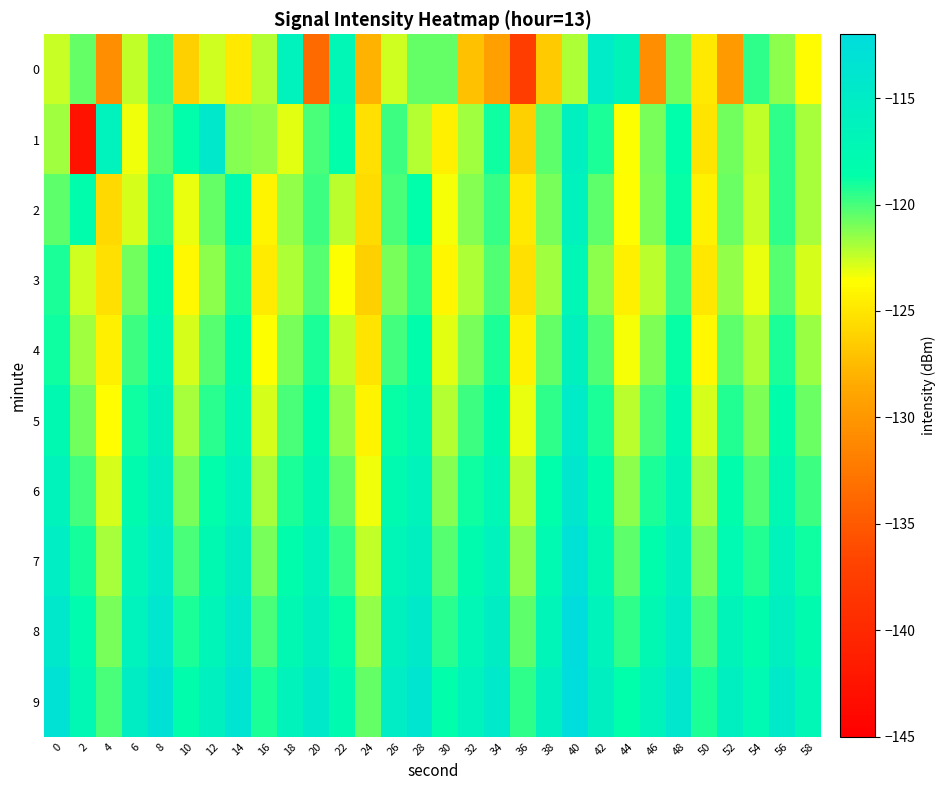

Reading left to right, list all the values displayed in this chart.

0: 0=-122.6	2=-120.6	4=-130.6	6=-122.4	8=-119.7	10=-126.2	12=-122.6	14=-124.9	16=-122.1	18=-116.3	20=-133.6	22=-117.1	24=-128.0	26=-122.7	28=-120.5	30=-120.5	32=-127.2	34=-129.4	36=-137.5	38=-126.6	40=-122.0	42=-115.0	44=-116.5	46=-130.6	48=-120.8	50=-124.8	52=-129.8	54=-119.5	56=-121.3	58=-123.8
1: 0=-121.7	2=-142.6	4=-116.2	6=-123.3	8=-120.3	10=-118.5	12=-114.3	14=-121.2	16=-121.5	18=-123.0	20=-120.0	22=-118.5	24=-125.3	26=-119.8	28=-122.1	30=-124.5	32=-121.7	34=-118.9	36=-126.3	38=-120.4	40=-115.8	42=-119.2	44=-123.6	46=-121.0	48=-118.7	50=-125.1	52=-120.8	54=-122.4	56=-119.5	58=-121.9
2: 0=-120.5	2=-118.3	4=-125.7	6=-122.8	8=-119.4	10=-123.1	12=-120.6	14=-117.9	16=-124.2	18=-121.5	20=-119.8	22=-122.3	24=-125.6	26=-120.1	28=-118.6	30=-123.4	32=-121.2	34=-119.7	36=-124.8	38=-120.9	40=-116.3	42=-120.4	44=-123.7	46=-121.1	48=-118.8	50=-124.3	52=-120.7	54=-122.5	56=-119.6	58=-121.8
3: 0=-119.2	2=-122.6	4=-125.3	6=-120.8	8=-118.4	10=-123.9	12=-121.4	14=-119.1	16=-124.7	18=-122.0	20=-120.3	22=-123.5	24=-126.2	26=-121.0	28=-119.5	30=-124.1	32=-122.0	34=-120.2	36=-125.4	38=-121.7	40=-117.1	42=-121.3	44=-124.5	46=-122.2	48=-119.9	50=-125.0	52=-121.5	54=-123.1	56=-120.3	58=-122.7
4: 0=-118.9	2=-121.7	4=-124.5	6=-119.8	8=-117.5	10=-122.8	12=-120.3	14=-118.0	16=-123.6	18=-120.9	20=-119.2	22=-122.4	24=-125.1	26=-119.9	28=-118.4	30=-123.0	32=-120.9	34=-119.1	36=-124.3	38=-120.6	40=-116.0	42=-120.2	44=-123.4	46=-121.1	48=-118.8	50=-123.9	52=-120.4	54=-122.0	56=-119.2	58=-121.6
5: 0=-117.6	2=-120.8	4=-123.7	6=-118.9	8=-116.6	10=-121.9	12=-119.4	14=-117.1	16=-122.7	18=-120.0	20=-118.3	22=-121.5	24=-124.2	26=-118.8	28=-117.3	30=-122.1	32=-119.8	34=-118.0	36=-123.2	38=-119.5	40=-114.9	42=-119.1	44=-122.3	46=-120.0	48=-117.7	50=-122.8	52=-119.3	54=-121.1	56=-118.3	58=-120.7
6: 0=-116.5	2=-119.9	4=-122.8	6=-118.0	8=-115.7	10=-121.0	12=-118.5	14=-116.2	16=-121.8	18=-119.1	20=-117.4	22=-120.6	24=-123.3	26=-117.9	28=-116.4	30=-121.2	32=-118.9	34=-117.1	36=-122.3	38=-118.6	40=-114.0	42=-118.2	44=-121.4	46=-119.1	48=-116.8	50=-121.9	52=-118.4	54=-120.2	56=-117.4	58=-119.8
7: 0=-115.4	2=-119.0	4=-121.9	6=-117.1	8=-114.8	10=-120.1	12=-117.6	14=-115.3	16=-120.9	18=-118.2	20=-116.5	22=-119.7	24=-122.4	26=-117.0	28=-115.5	30=-120.3	32=-118.0	34=-116.2	36=-121.4	38=-117.7	40=-113.1	42=-117.3	44=-120.5	46=-118.2	48=-115.9	50=-121.0	52=-117.5	54=-119.3	56=-116.5	58=-118.9
8: 0=-114.3	2=-118.1	4=-121.0	6=-116.2	8=-113.9	10=-119.2	12=-116.7	14=-114.4	16=-120.0	18=-117.3	20=-115.6	22=-118.8	24=-121.5	26=-116.1	28=-114.6	30=-119.4	32=-117.1	34=-115.3	36=-120.5	38=-116.8	40=-112.2	42=-116.4	44=-119.6	46=-117.3	48=-115.0	50=-120.1	52=-116.6	54=-118.4	56=-115.6	58=-118.0
9: 0=-113.2	2=-117.2	4=-120.1	6=-115.3	8=-113.0	10=-118.3	12=-115.8	14=-113.5	16=-119.1	18=-116.4	20=-114.7	22=-117.9	24=-120.6	26=-115.2	28=-113.7	30=-118.5	32=-116.2	34=-114.4	36=-119.6	38=-115.9	40=-111.3	42=-115.5	44=-118.7	46=-116.4	48=-114.1	50=-119.2	52=-115.7	54=-117.5	56=-114.7	58=-117.1